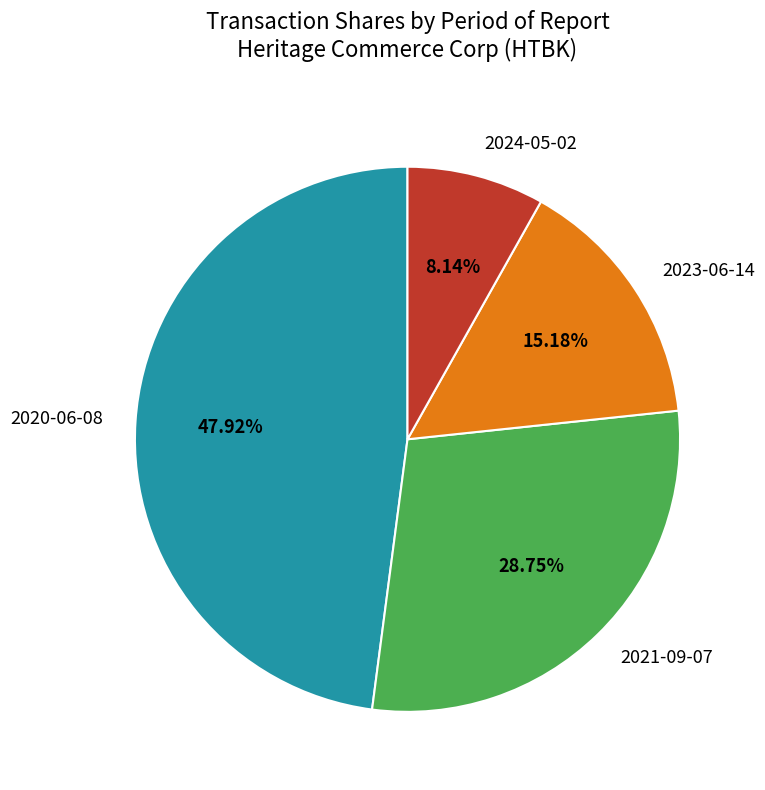

Which category has the smallest portion of the pie?

2024-05-02